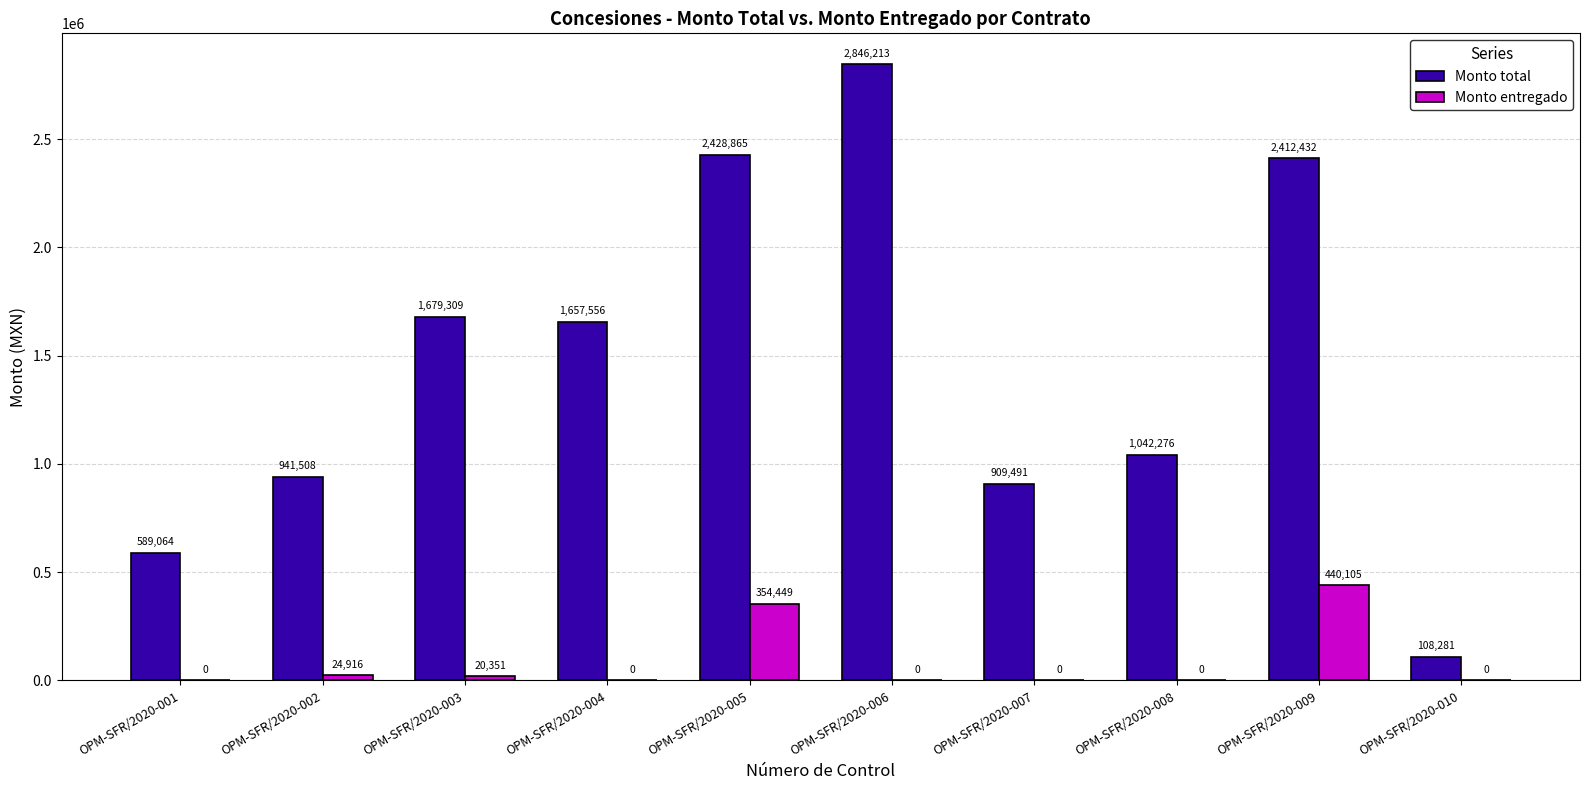

Between OPM-SFR/2020-004 and OPM-SFR/2020-007, which series saw the biggest shift?

Monto total